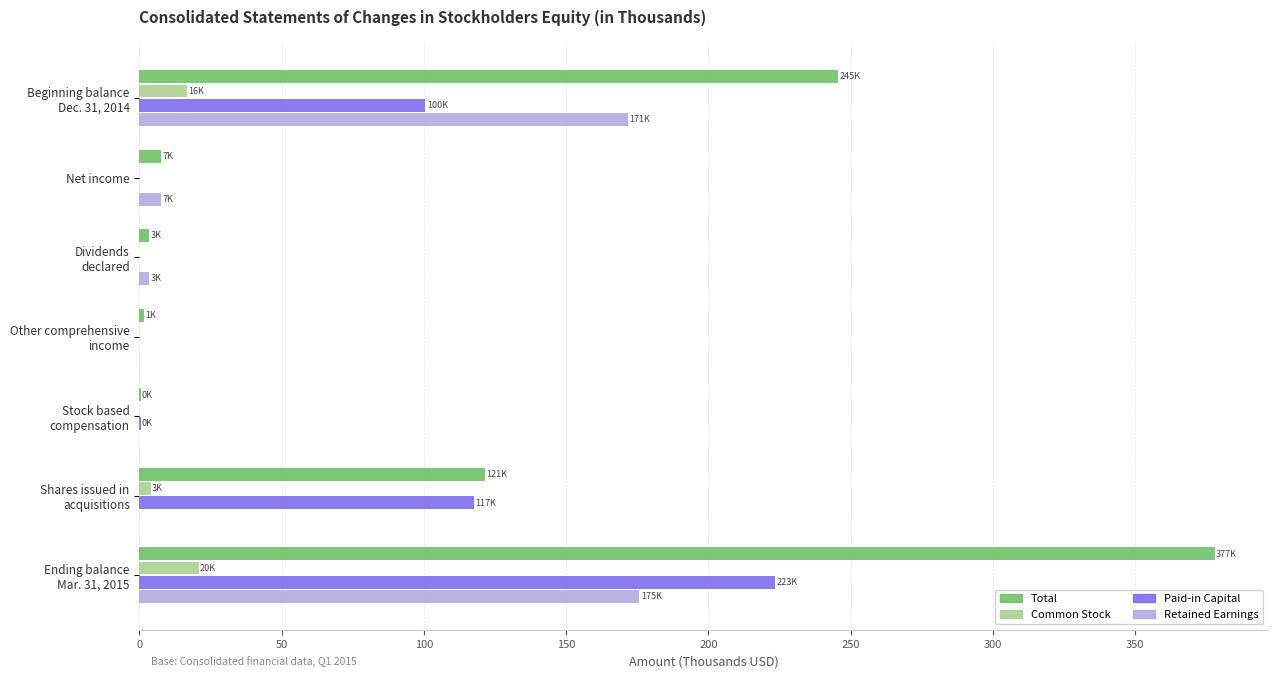

Which series has the largest total across all categories?

Total